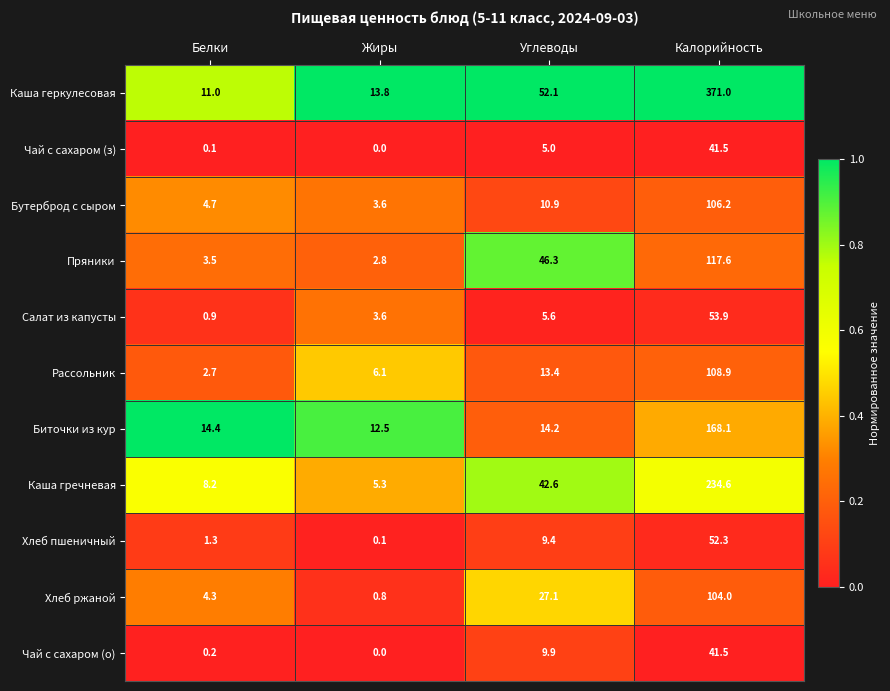

What is the difference between the maximum and minimum values in the Рассольник series?

106.2